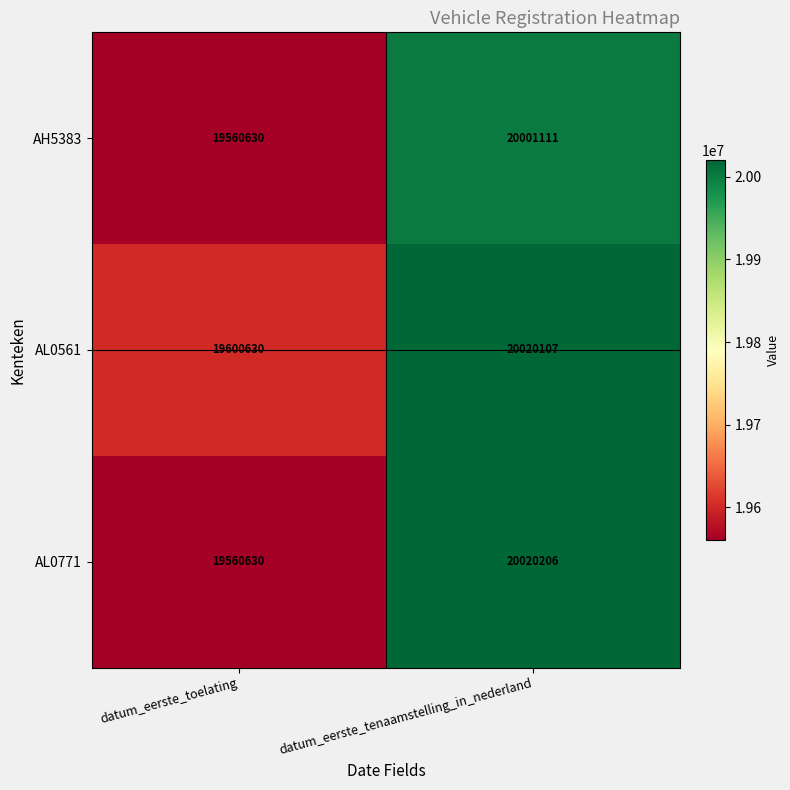

List the series in order of their peak value, lowest first.

AH5383, AL0561, AL0771